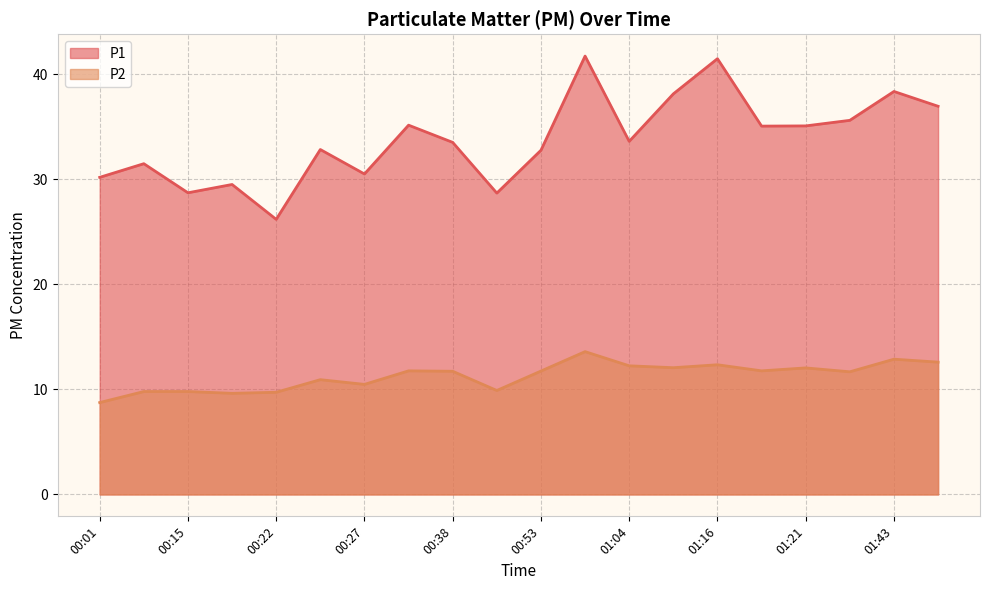

What is the minimum value shown in the chart?

8.8